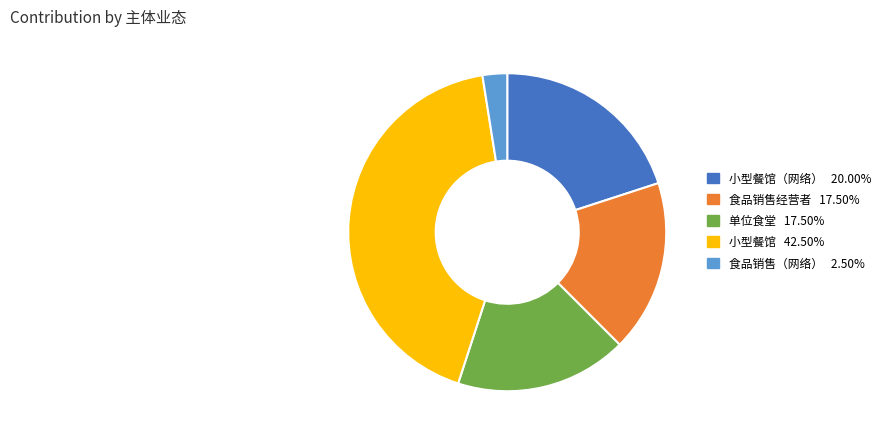

What is the ratio of the value at 食品销售经营者 17.50% to the value at 食品销售（网络） 2.50%?

7.0